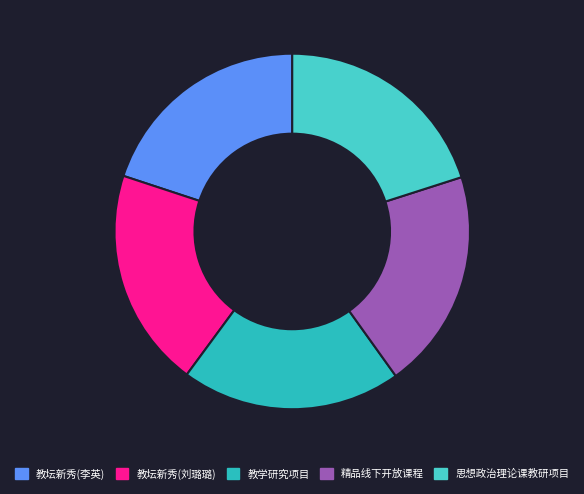

What percentage do 精品线下开放课程 and 思想政治理论课教研项目 together represent?

40.1%